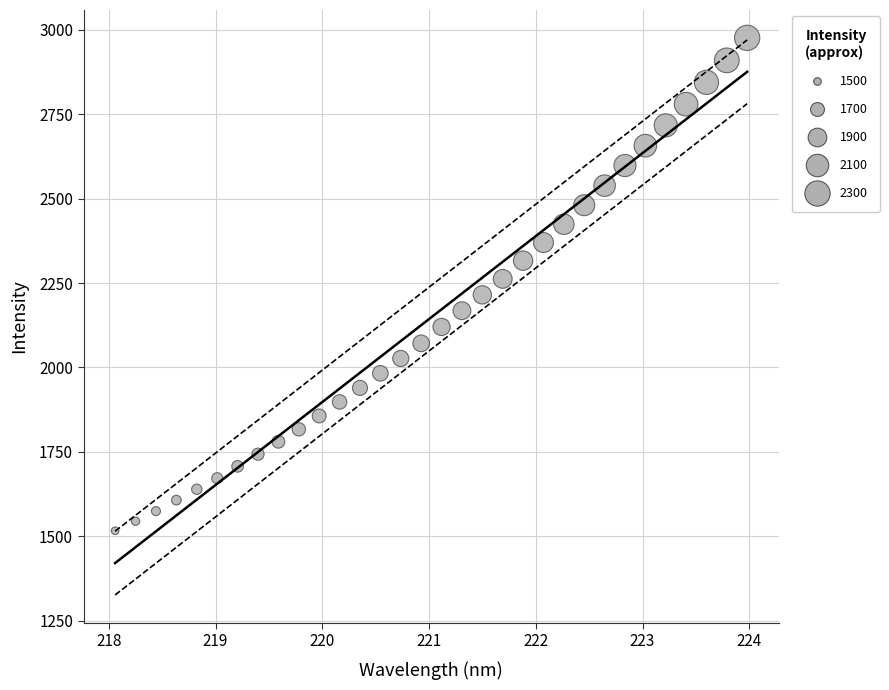

What is the range of X values (max minus min)?

5.9